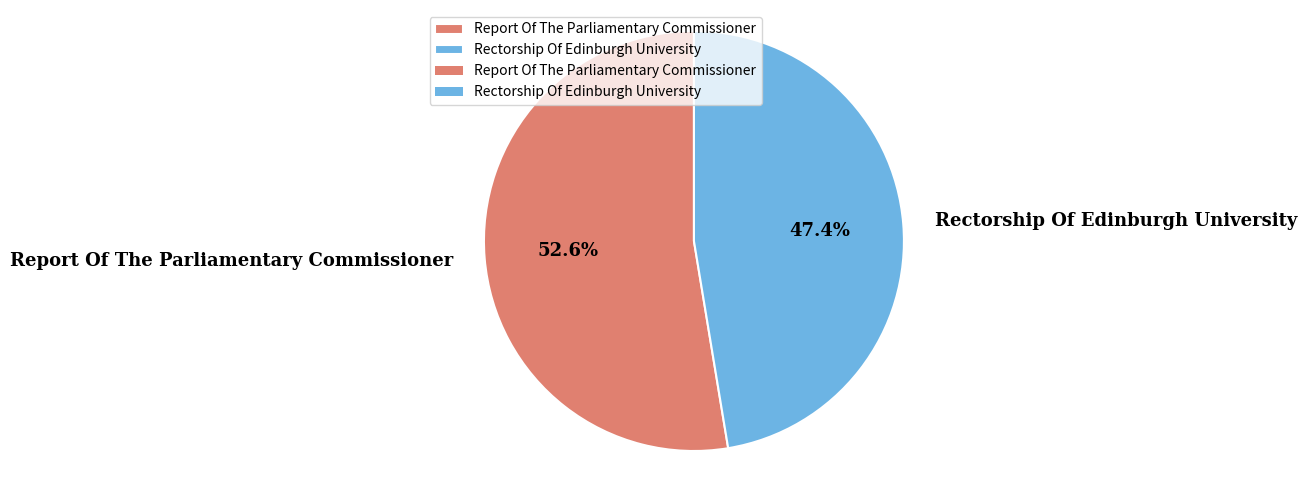

The Rectorship Of Edinburgh University slice represents 61% of the pie. True or false?

False